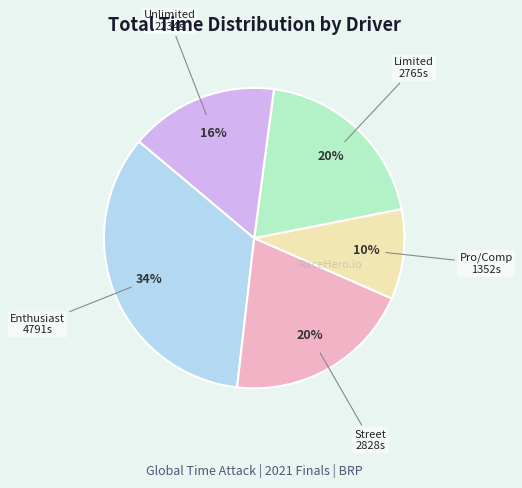

Is there any slice that represents more than half of the pie?

No